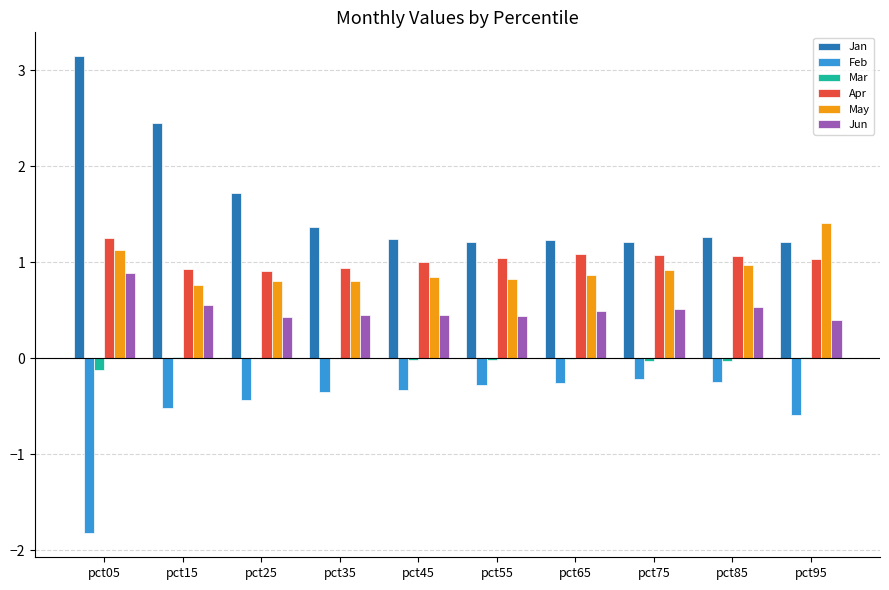

What is the maximum value for May?

1.4